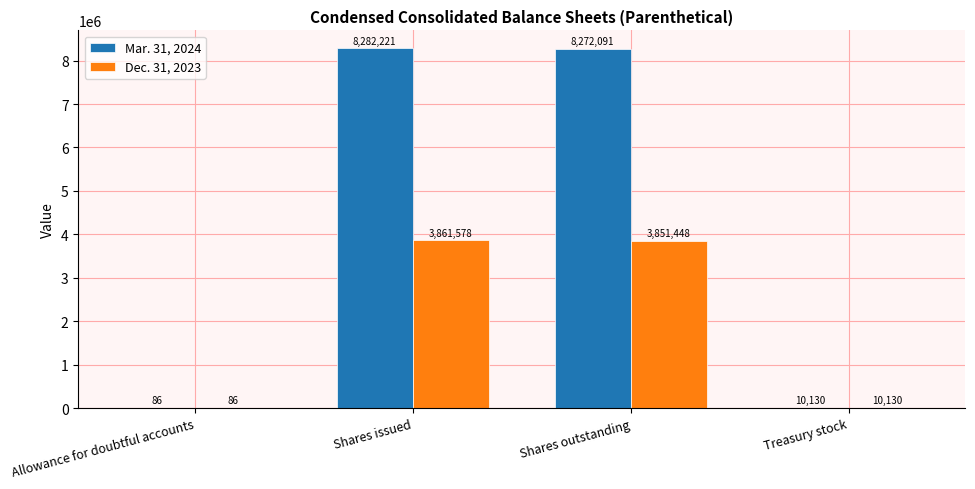

Where does the Mar. 31, 2024 series first go above 8272091?

Shares issued